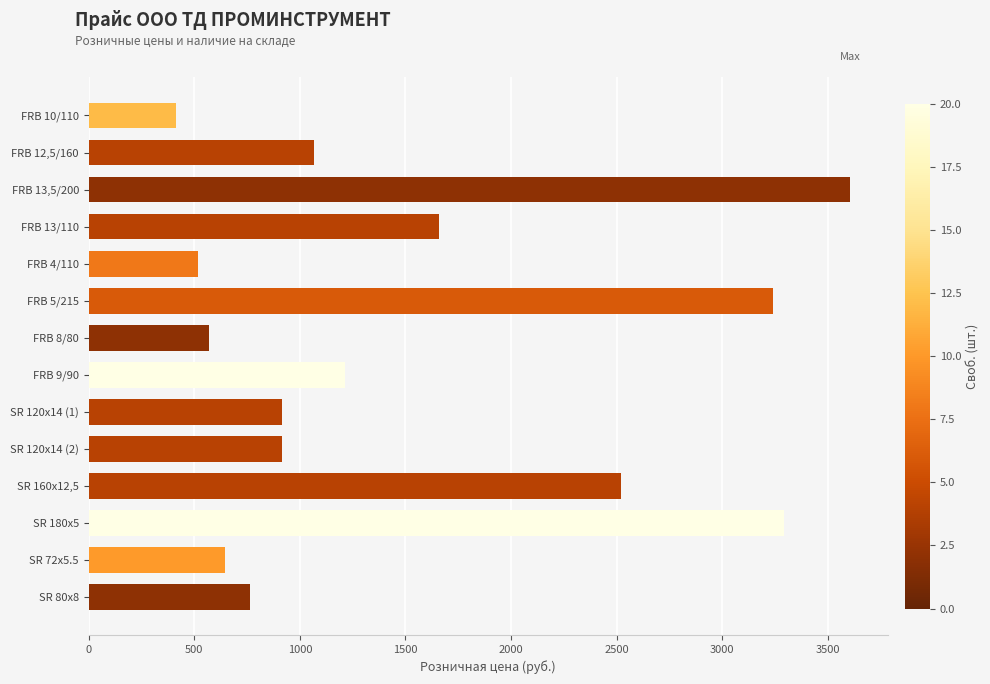

Where is the data nearest to the value 2009?

FRB 13/110